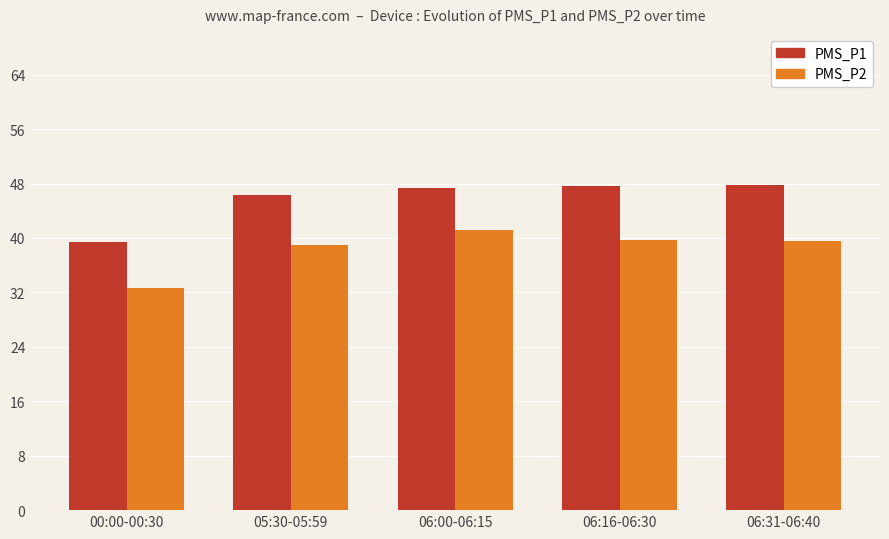

What is the difference between the maximum and minimum values in the PMS_P1 series?

8.4